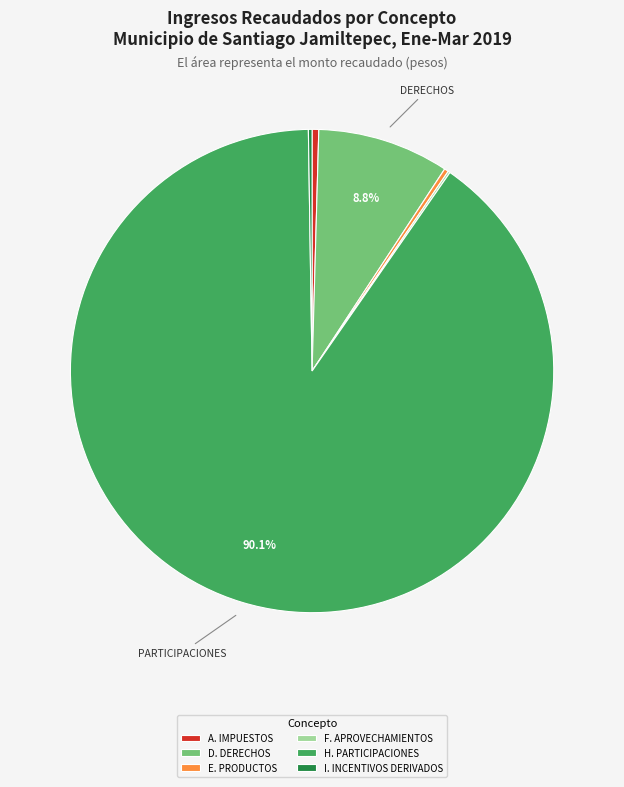

What is the largest slice in the pie chart?

H. PARTICIPACIONES